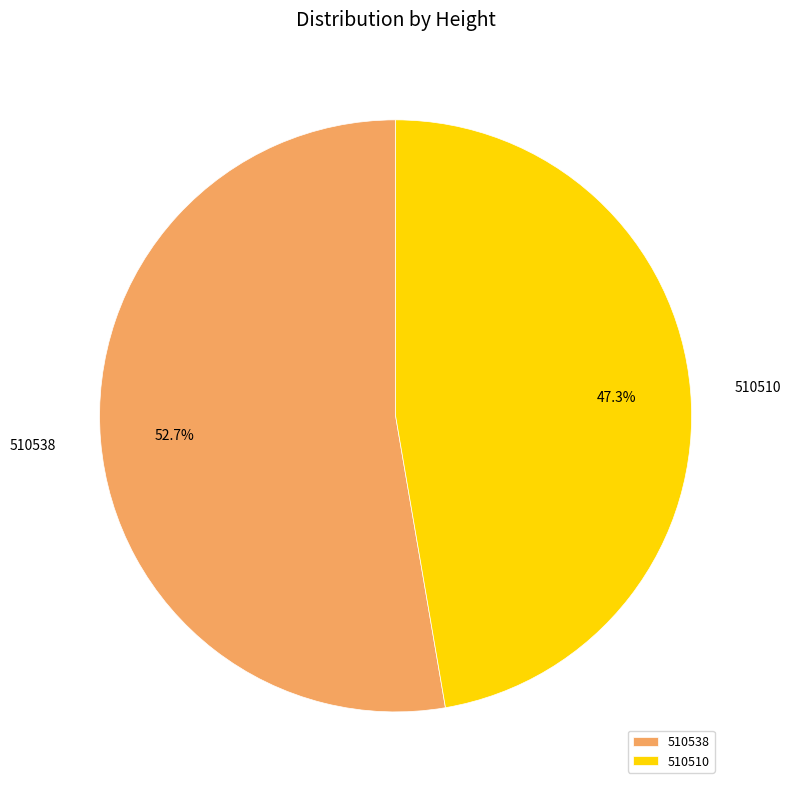

What is the ratio of the value at 510510 to the value at 510538?

0.9